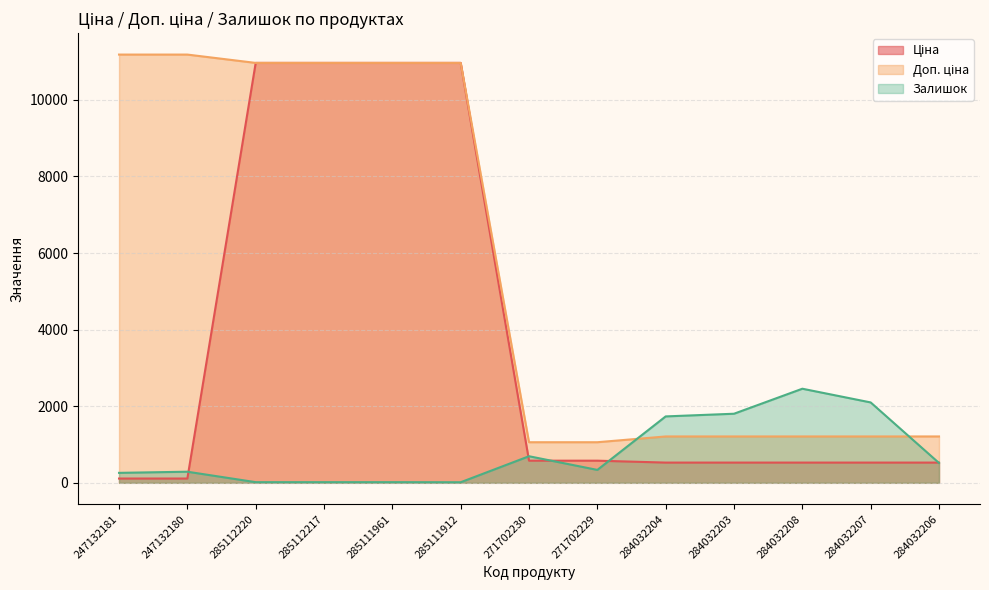

Read the Доп. ціна value at 284032206.

1210.7